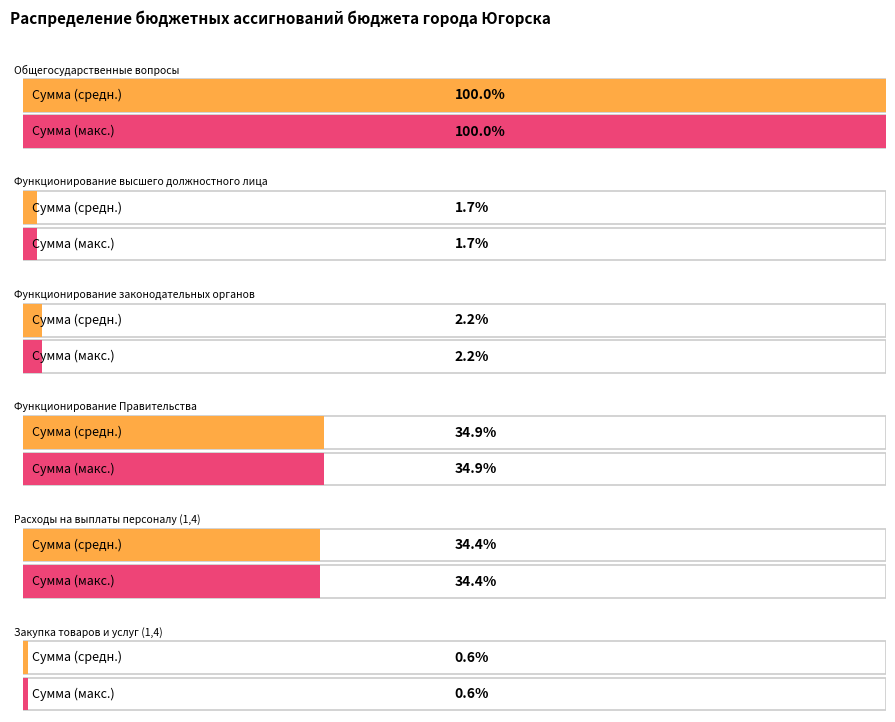

Approximately how many times larger is the value at Функционирование Правительства compared to Закупка товаров и услуг (1,4)?

62.7